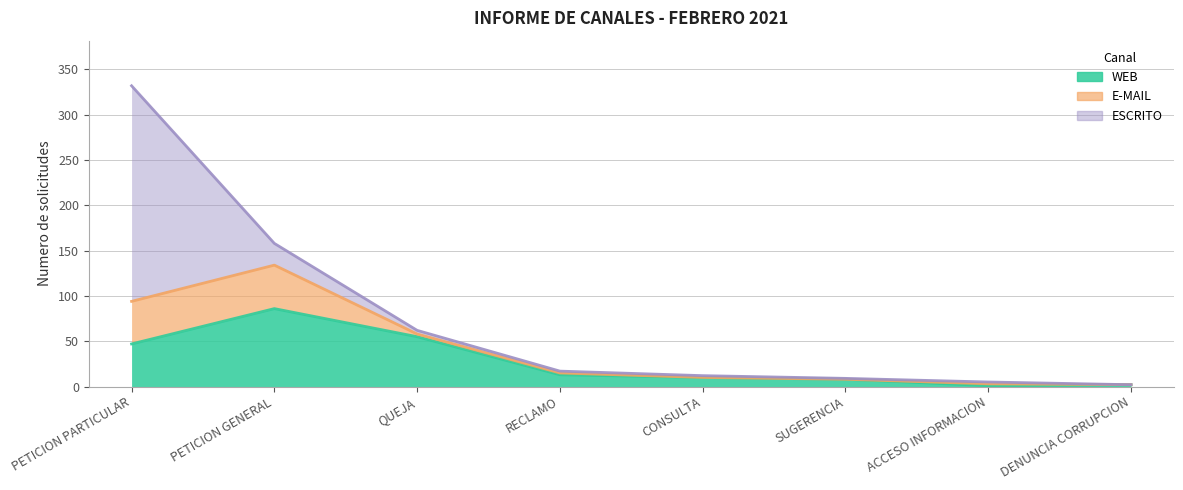

What position from the right is CONSULTA?

4